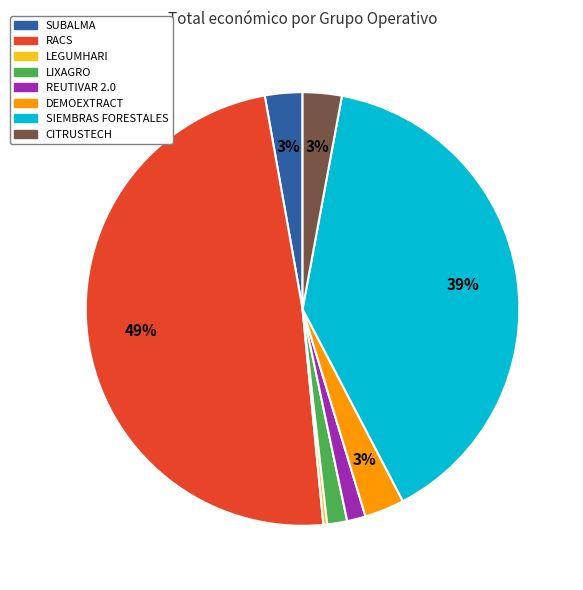

True or false: SUBALMA accounts for 3% of the total.

True